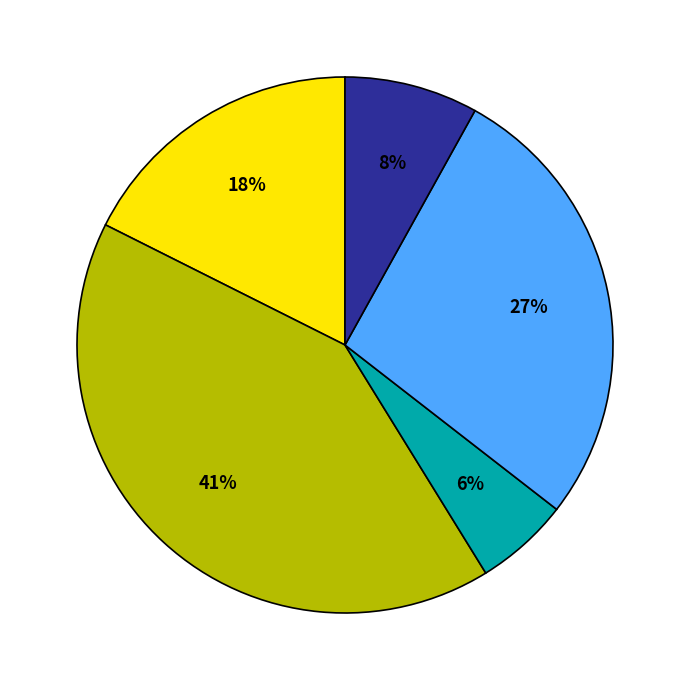

Is there a majority slice in this chart?

No